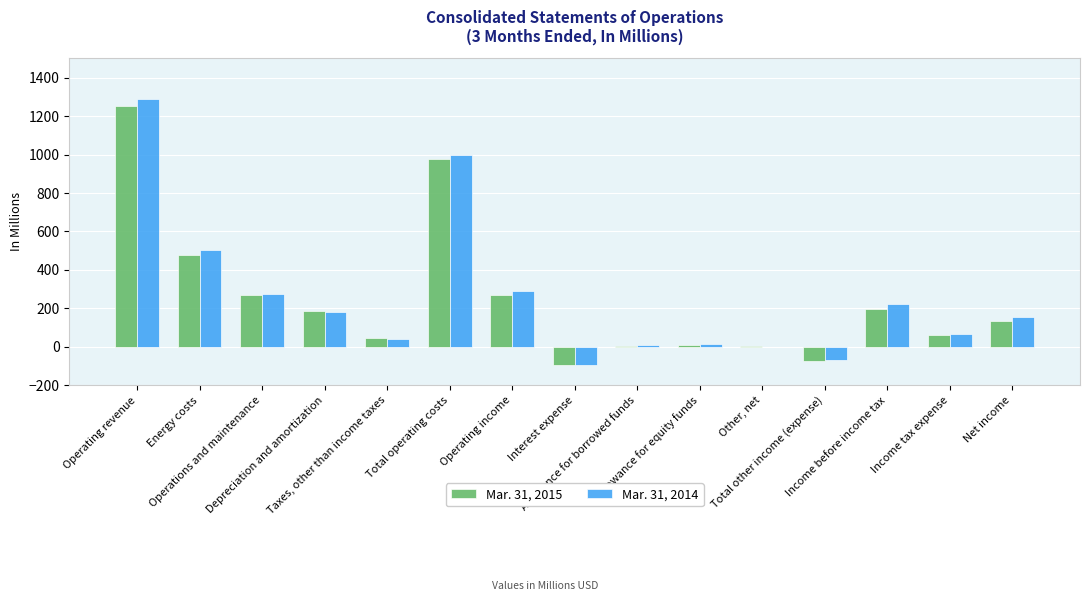

Between Other, net and Income before income tax, which series saw the biggest shift?

Mar. 31, 2014